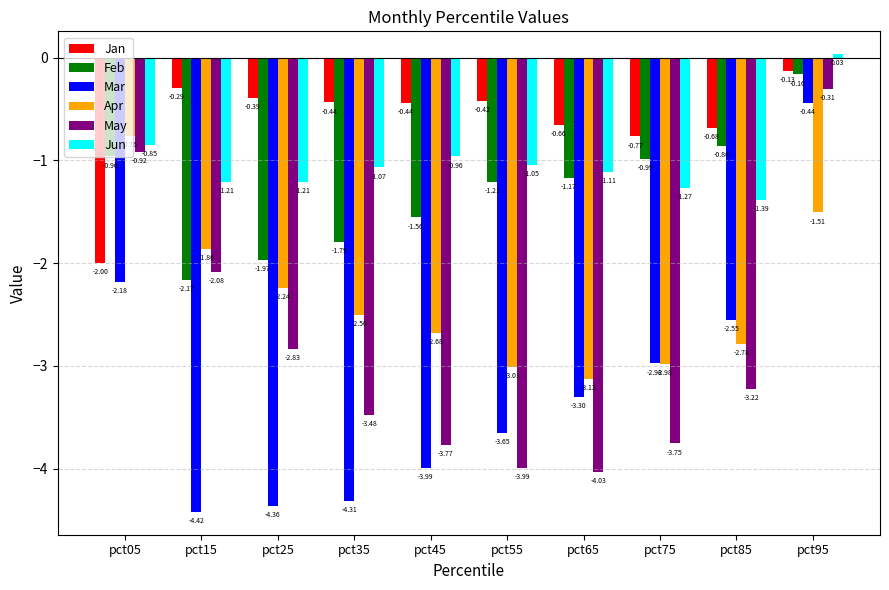

What is the difference between the maximum and minimum values in the Apr series?

2.4